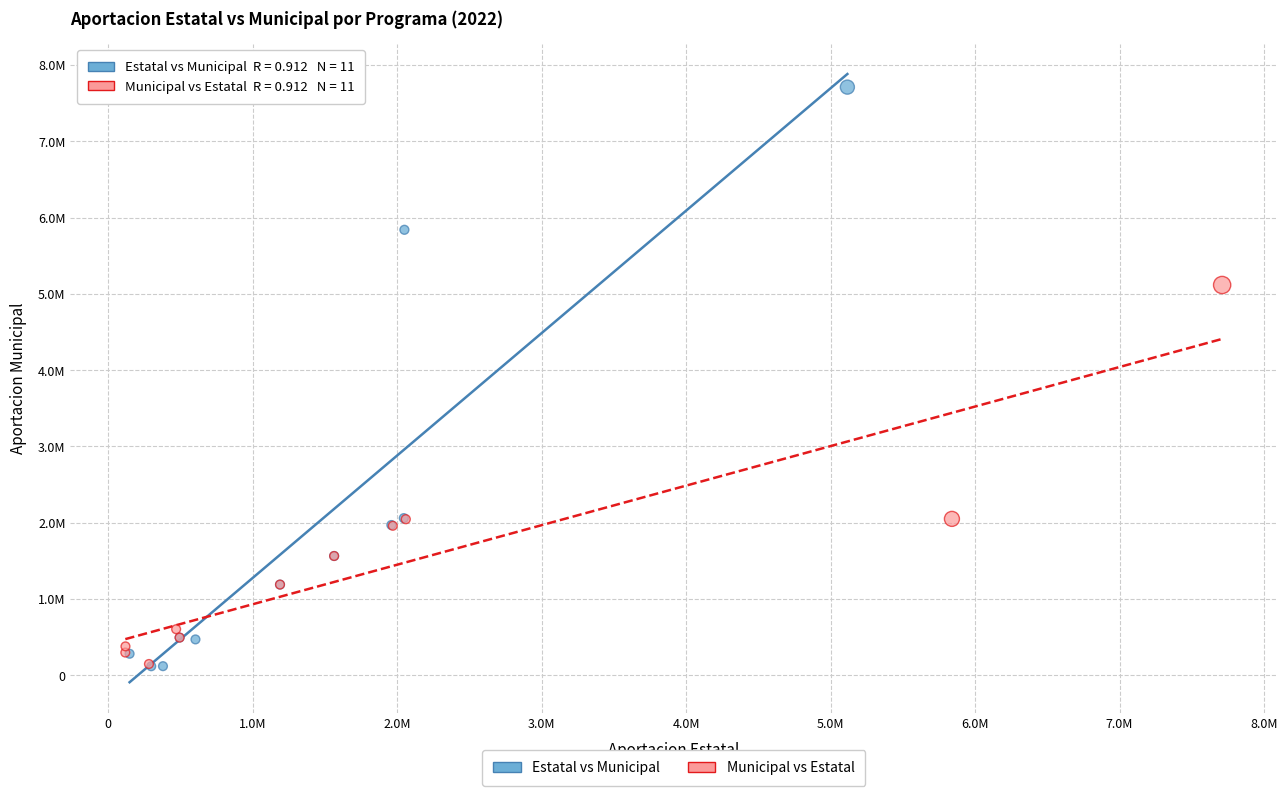

Which series has the widest spread of Y values?

Estatal vs Municipal